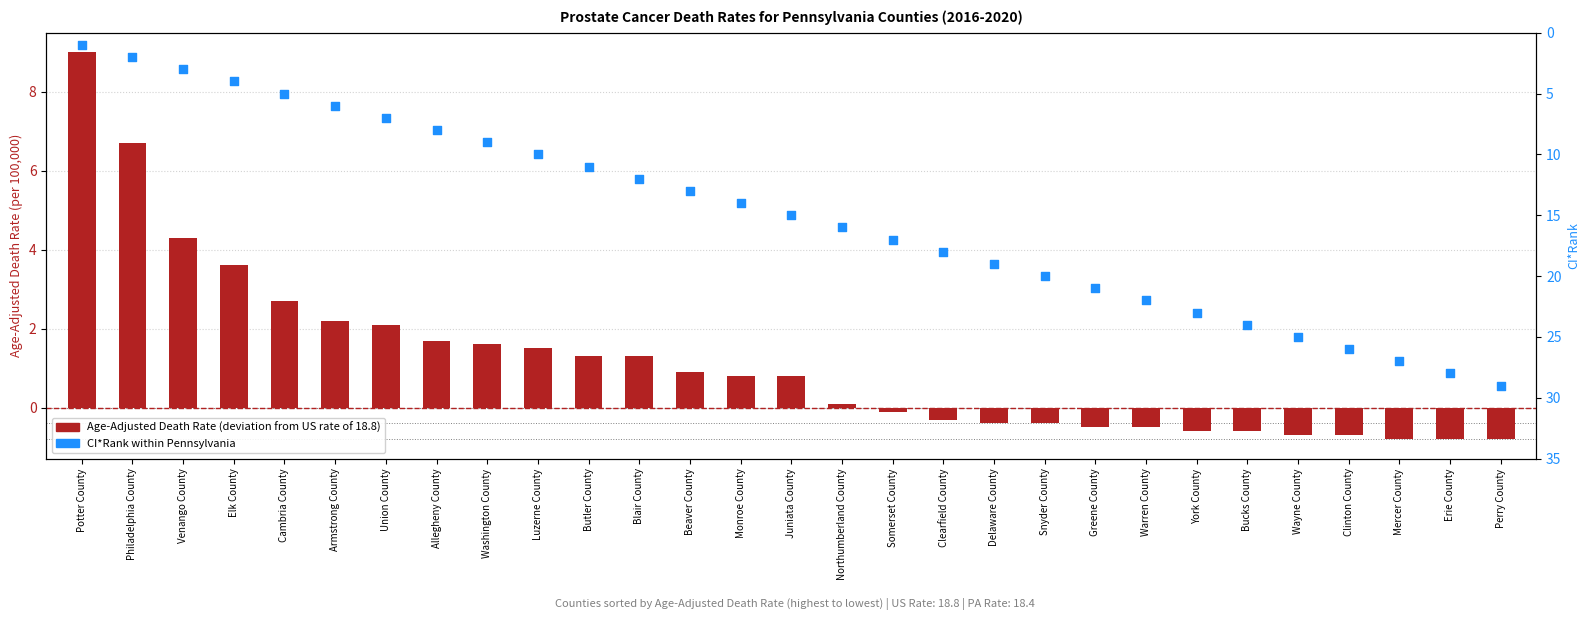

What are all the series names shown in the legend?

Age-Adjusted Death Rate (deviation from US), CI*Rank